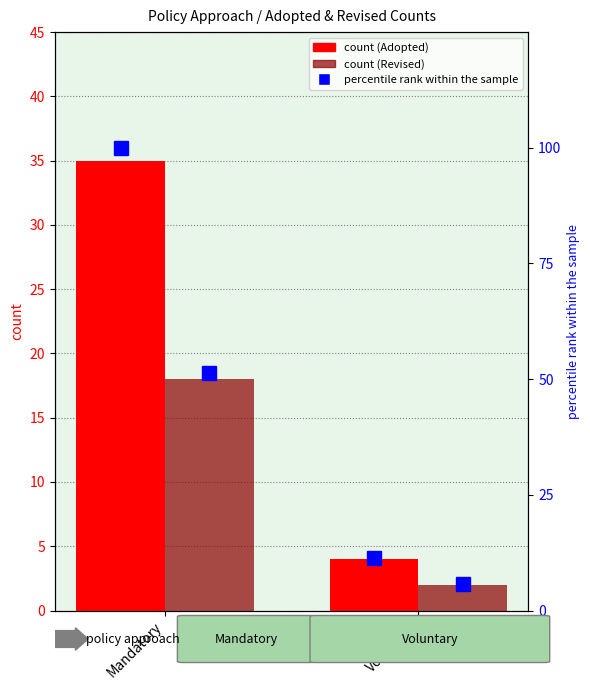

At which label is count (Revised) closest to 10?

Mandatory